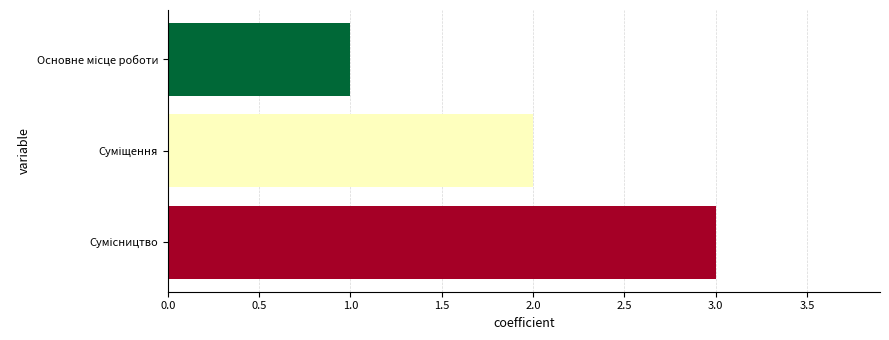

Reading bottom to top, list all the values displayed in this chart.

3	2	1